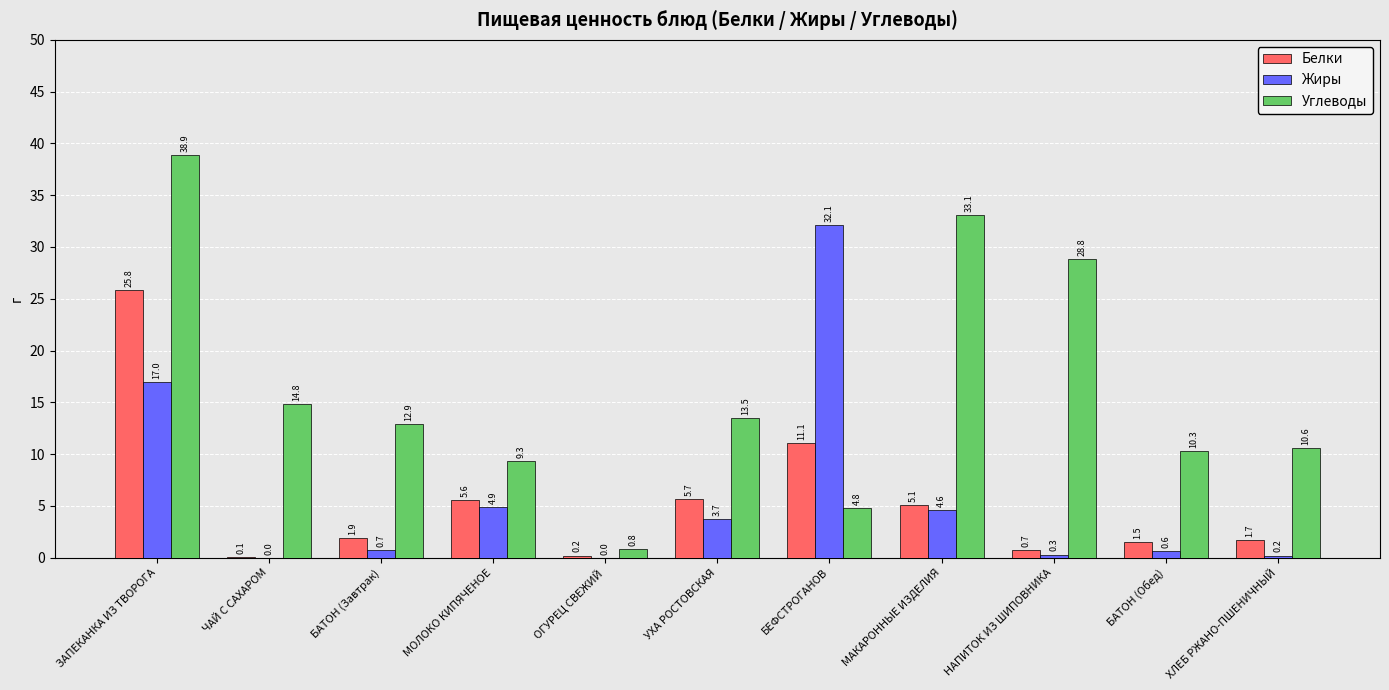

Is it true that Жиры equals 0.2 at ХЛЕБ РЖАНО-ПШЕНИЧНЫЙ?

True